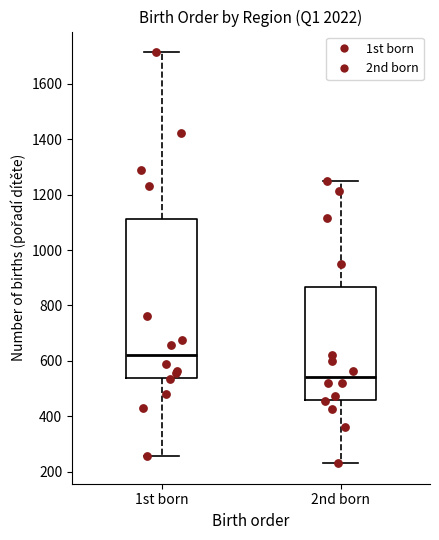

Comparing the boxes themselves (not the whiskers), which one is the tallest?

1st born